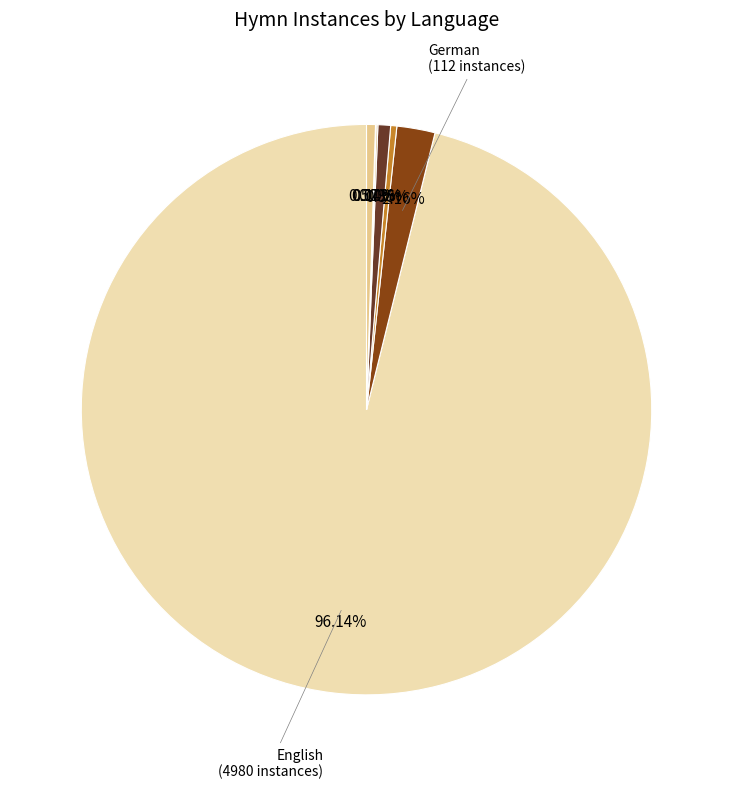

Does any single category account for the majority?

Yes